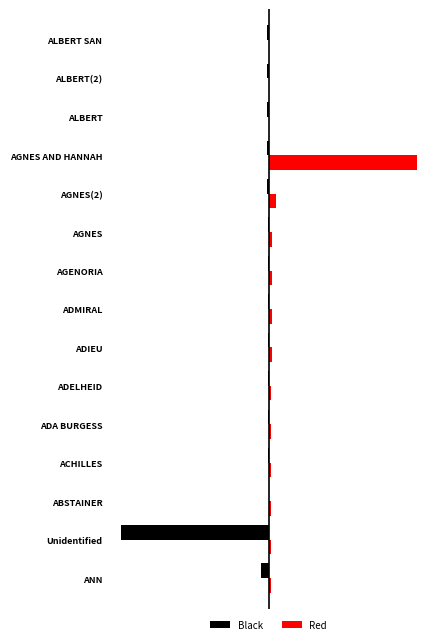

What are all the series names shown in the legend?

Black, Red